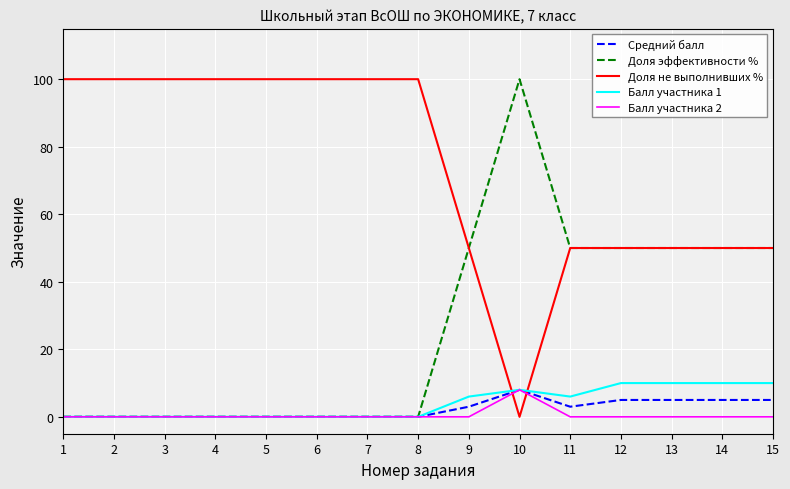

The Средний балл series shows 0 at 7. True or false?

True